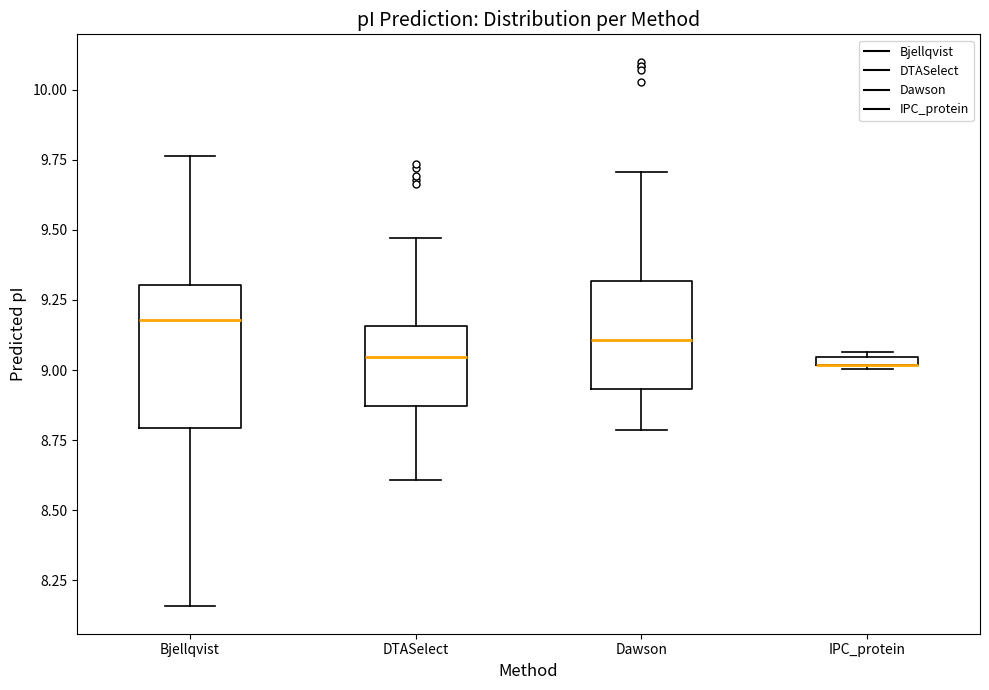

Where is the upper edge of the box for IPC_protein on the y-axis? The values are not printed on the chart, so give them approximately, as read against the axis.

9.05